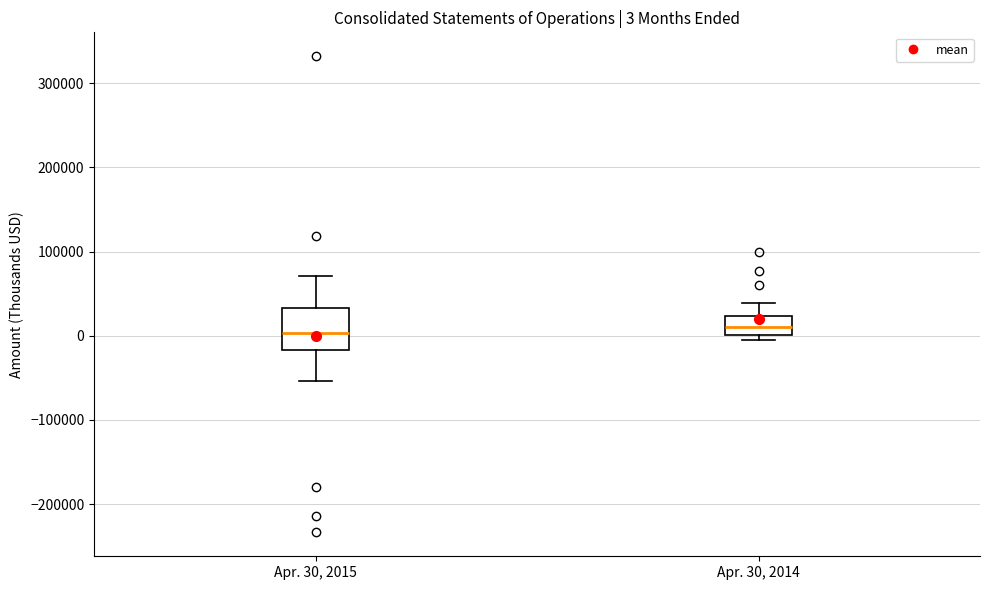

Comparing the boxes themselves (not the whiskers), which one is the tallest?

Apr. 30, 2015